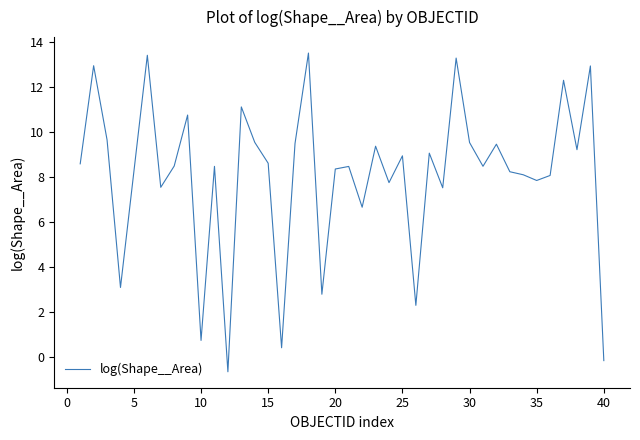

What is the smallest value displayed?

-0.7